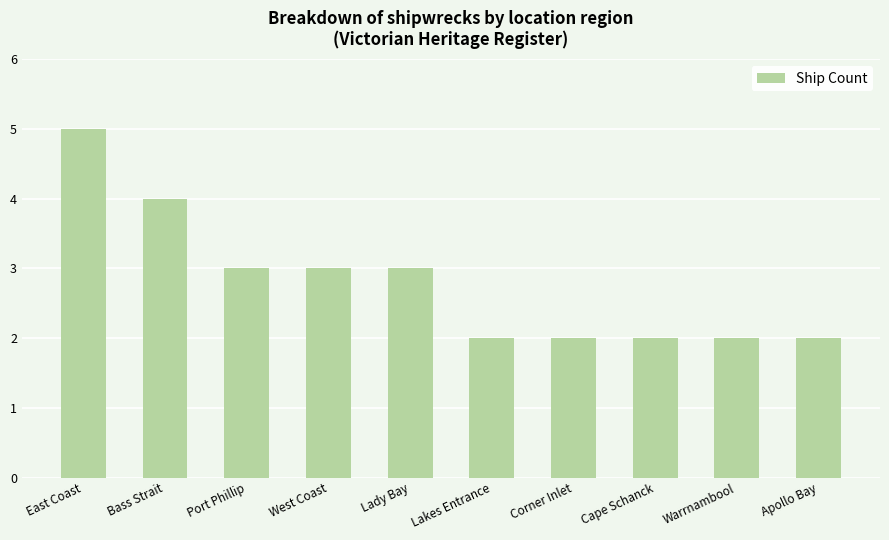

What is the label of the 9th bar from the left?

Warrnambool